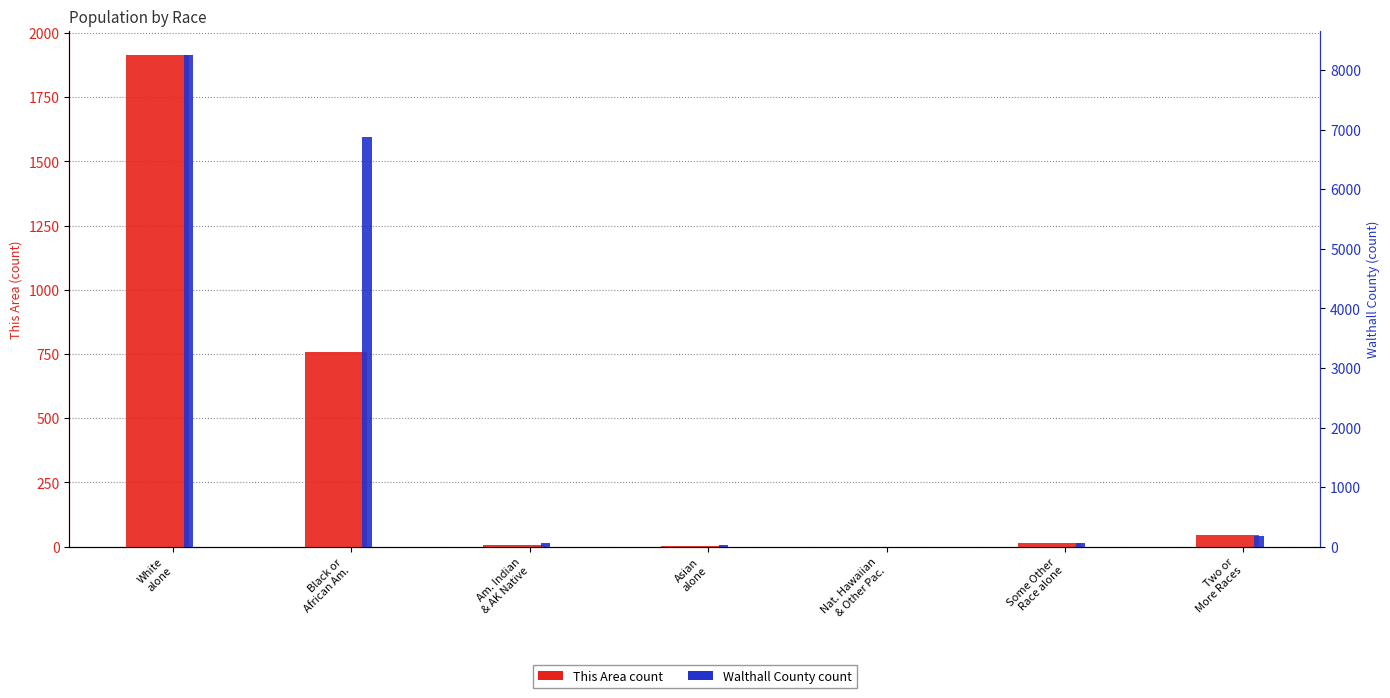

How many series are shown in this chart?

2